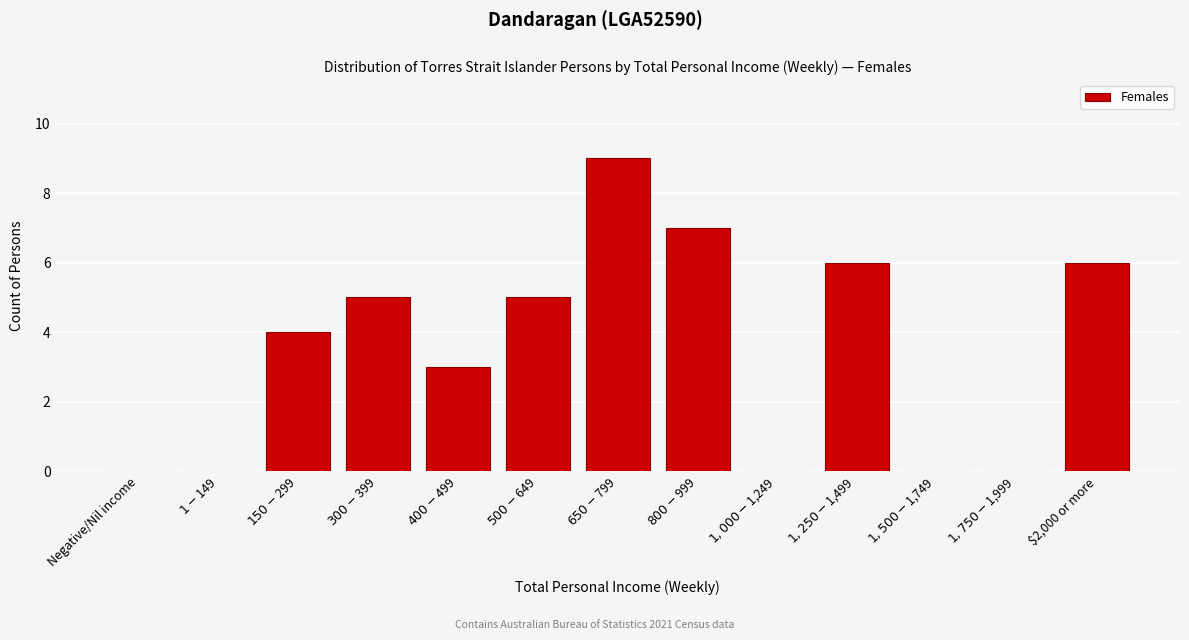

The value at $2,000 or more is 6. True or false?

True